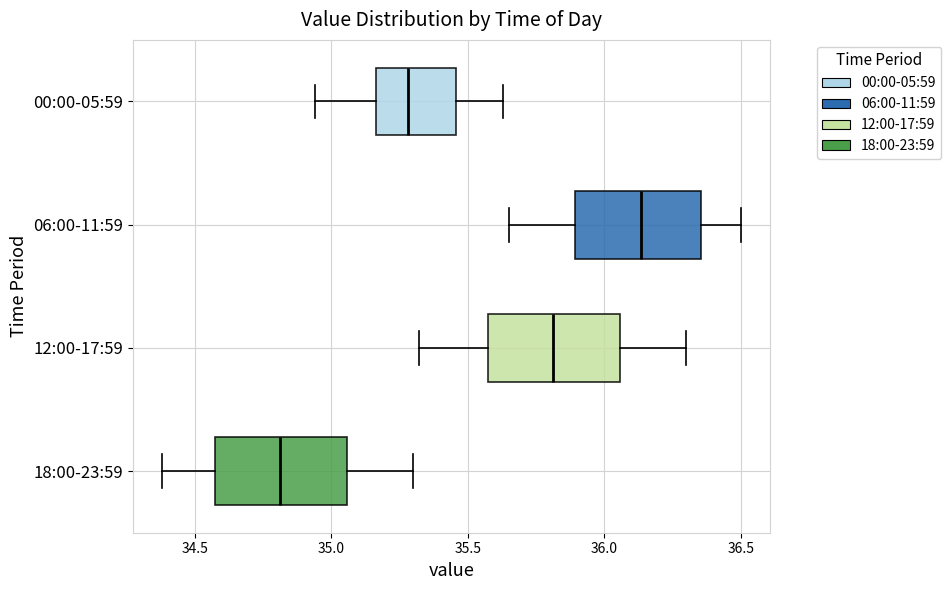

Where does the left whisker of the box for 18:00-23:59 end on the x-axis? The values are not printed on the chart, so give them approximately, as read against the axis.

34.40